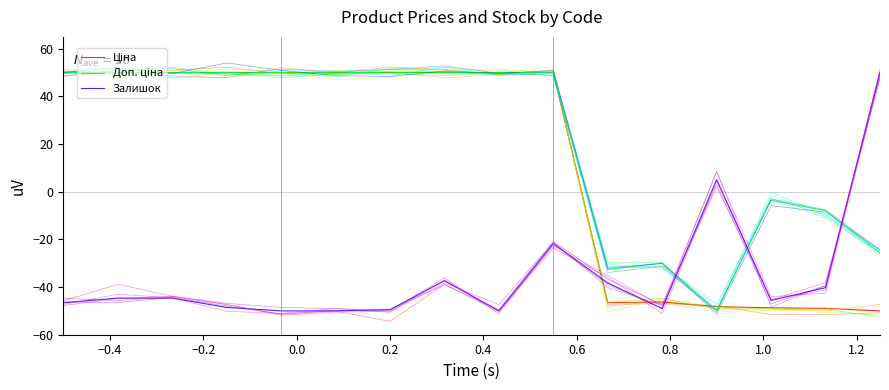

List the series in order of their overall mean, lowest first.

Залишок, Ціна, Доп. ціна